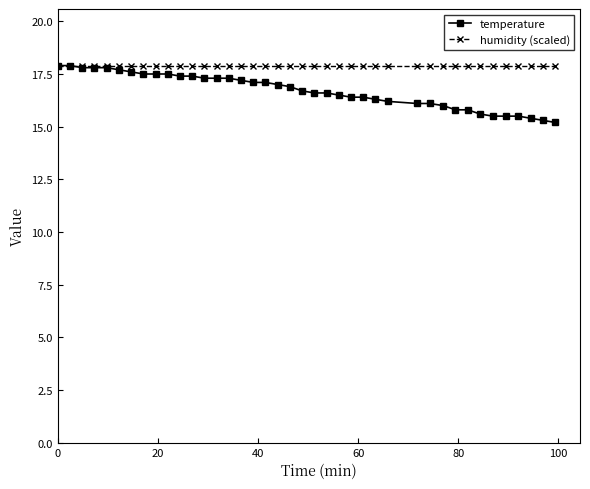

How many data points does each series have?

40